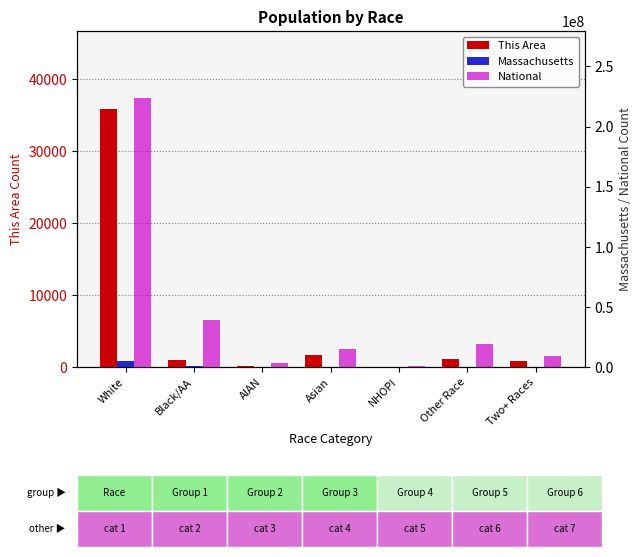

How many bars are there in total?

21